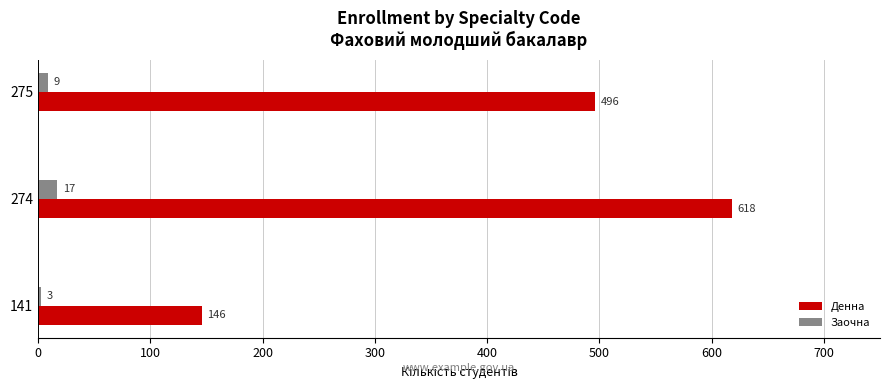

Is it true that Денна equals 215 at 275?

False